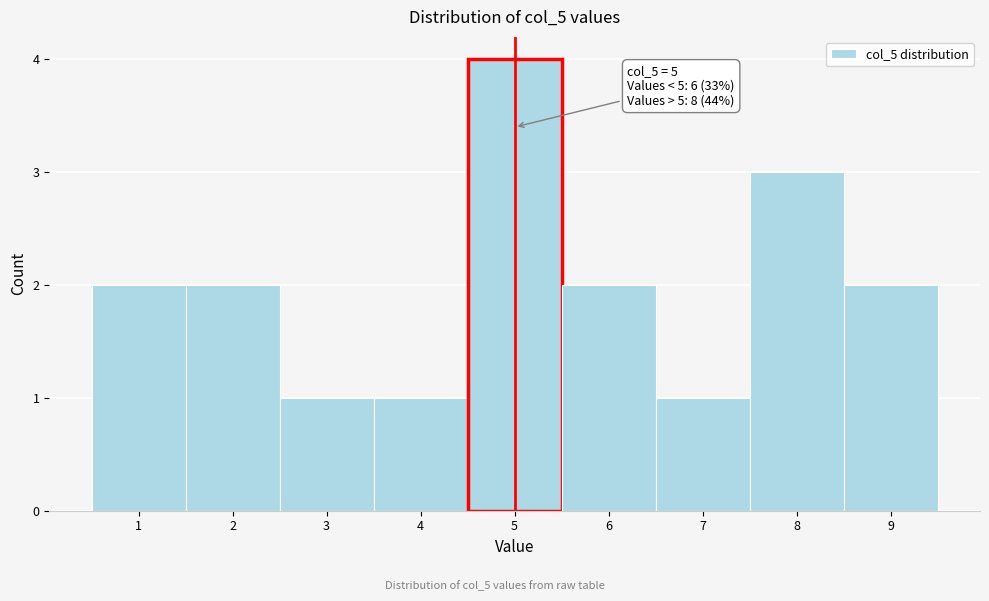

Over which range of the x-axis is the bar tallest?

4.5 to 5.5